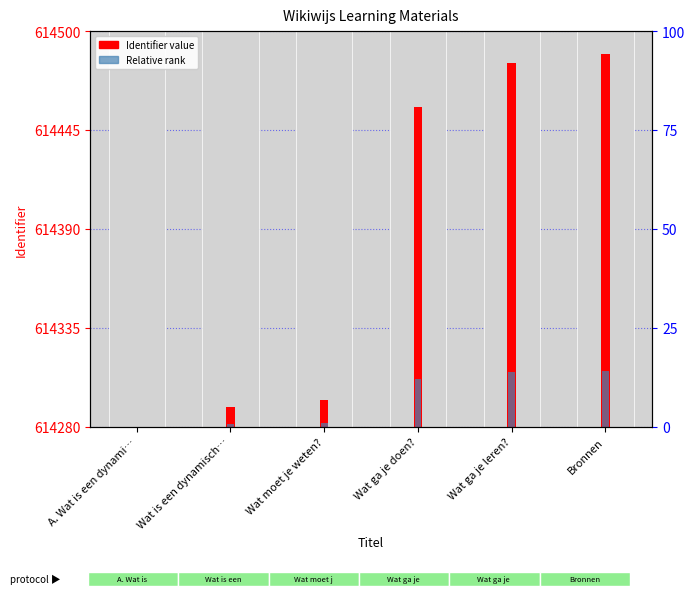

Which series changed the most between Wat is een dynamisch… and Wat ga je doen??

Identifier value